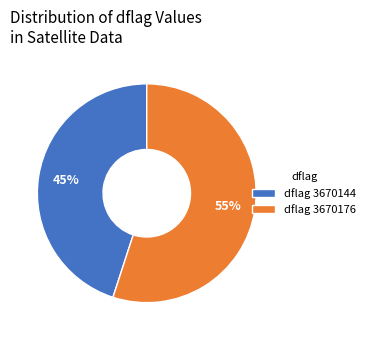

What is the largest slice in the pie chart?

dflag 3670176